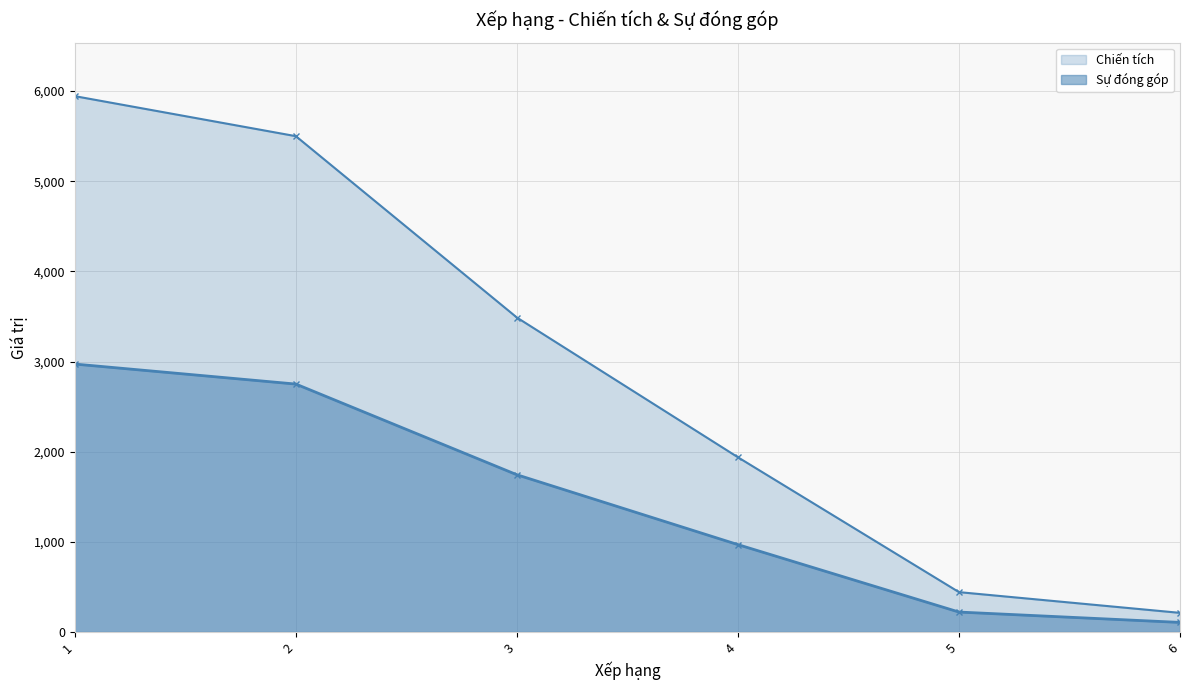

The Chiến tích series shows 5500 at 2. True or false?

True